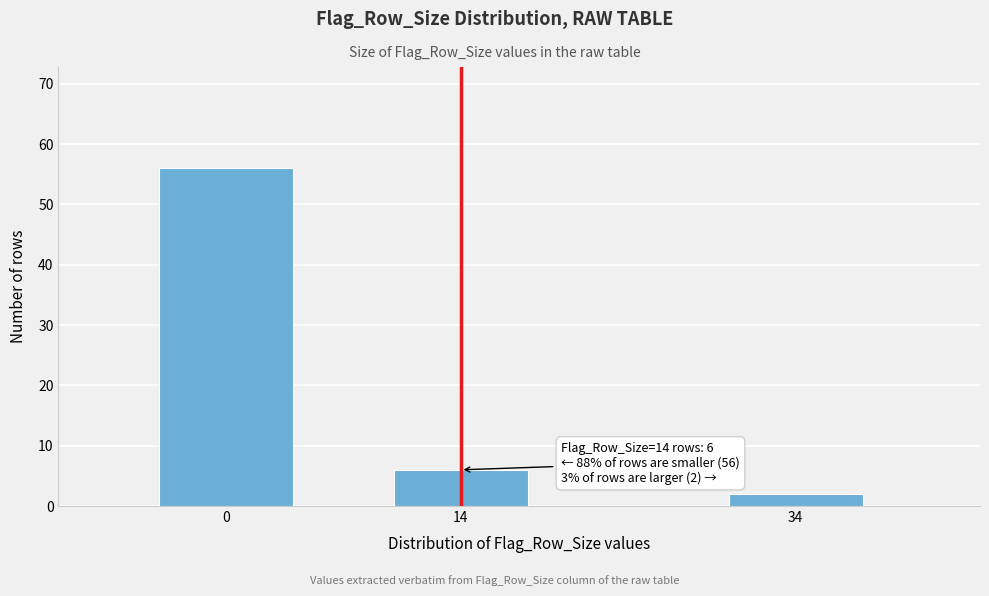

Reading left to right, transcribe all the data shown in this chart.

56	6	2